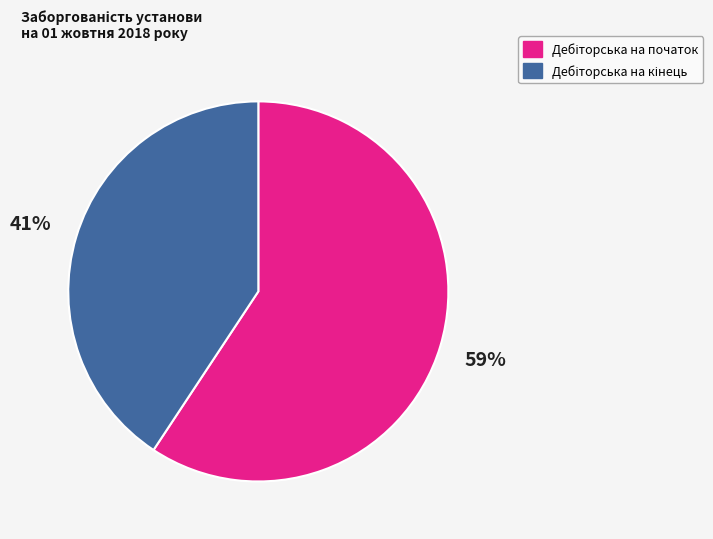

To the nearest percent, what is the average slice percentage?

50%